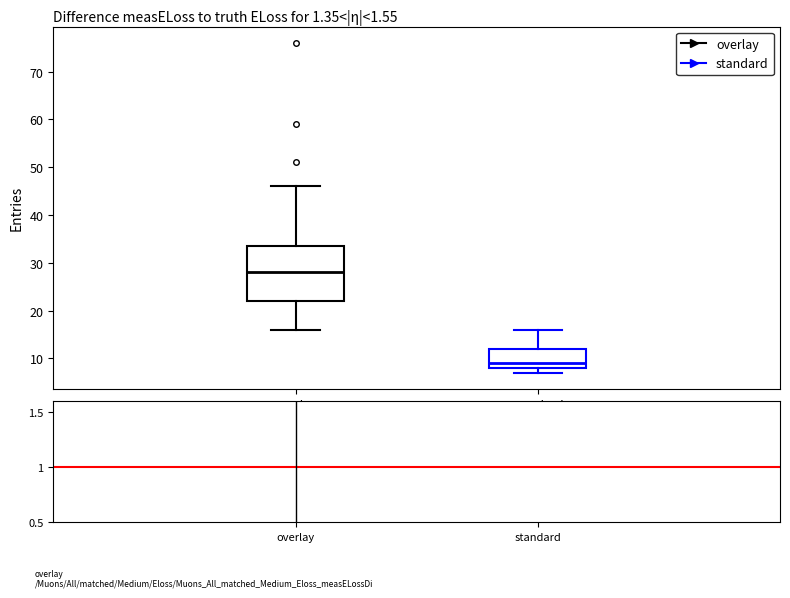

Reading left to right, transcribe this box plot: for each box, give where its median line is, the range the box spans, and where its two whiskers end, as read against the y-axis. The values are not printed on the chart, so give them approximately, as read against the axis.

overlay: median 28, box 22 to 34, whiskers 16 to 46
standard: median 9, box 8 to 12, whiskers 7 to 16